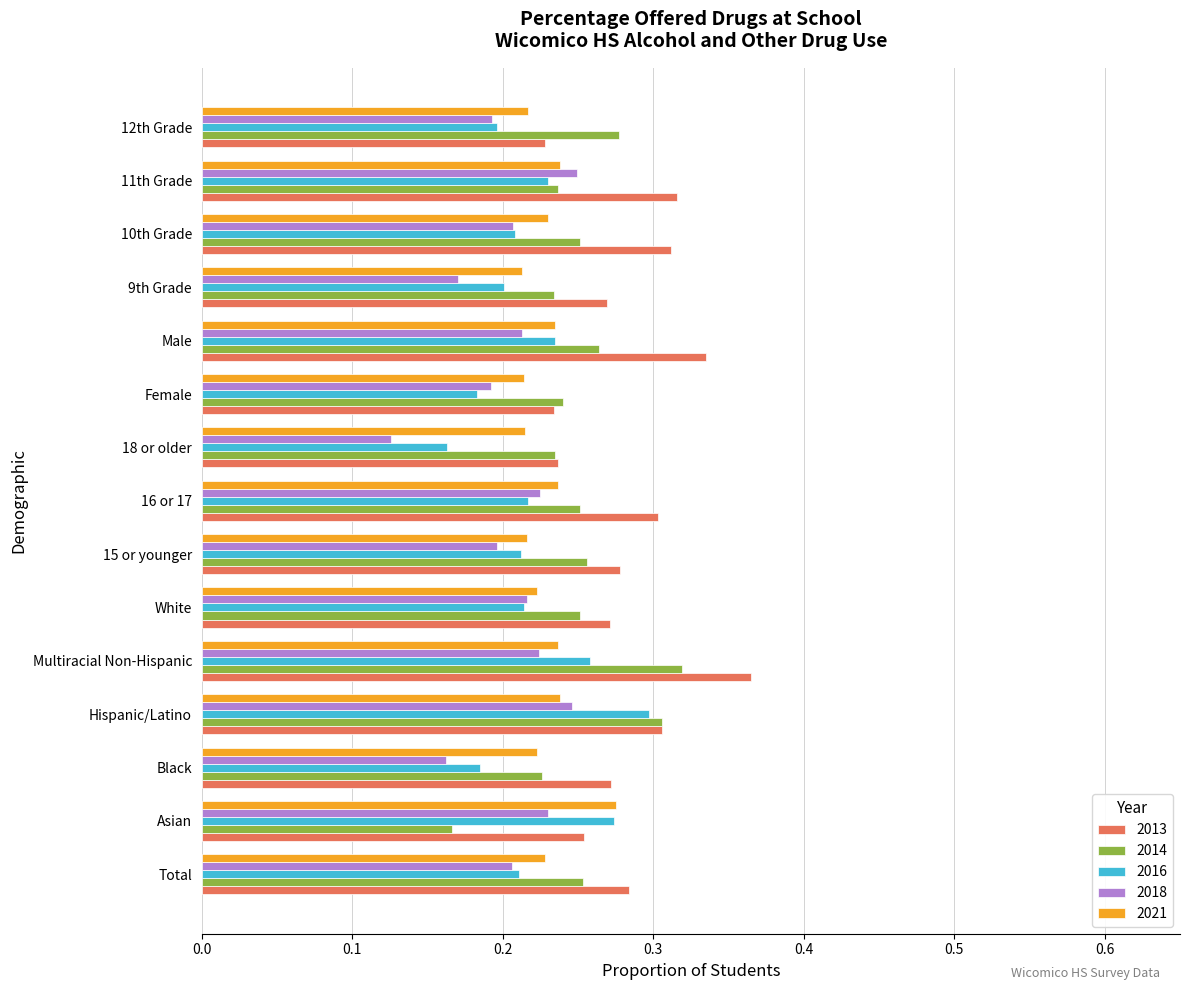

Which label corresponds to the largest value in the chart?

Multiracial Non-Hispanic